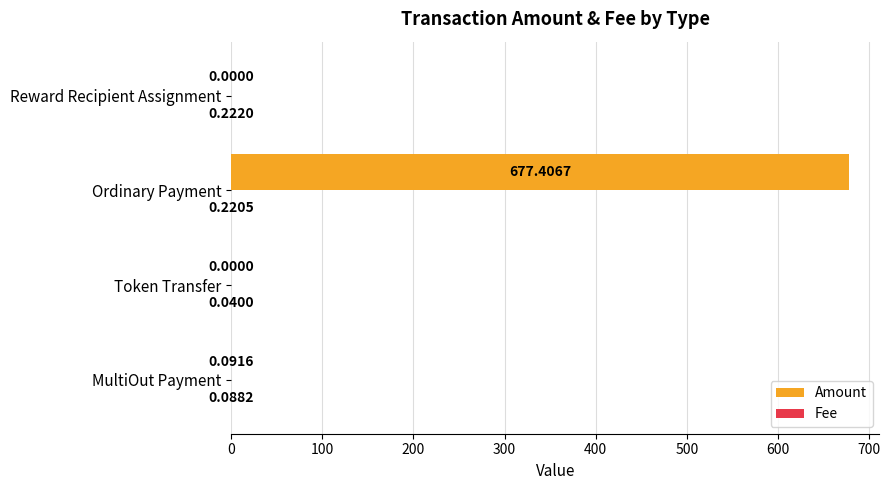

Which series has the largest total across all categories?

Amount